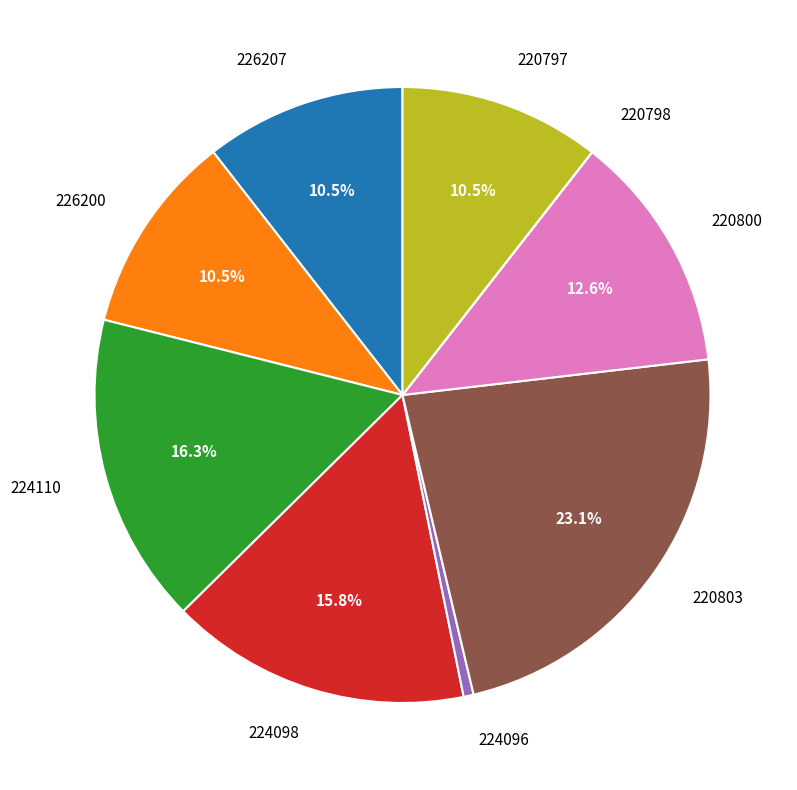

Is there a majority slice in this chart?

No